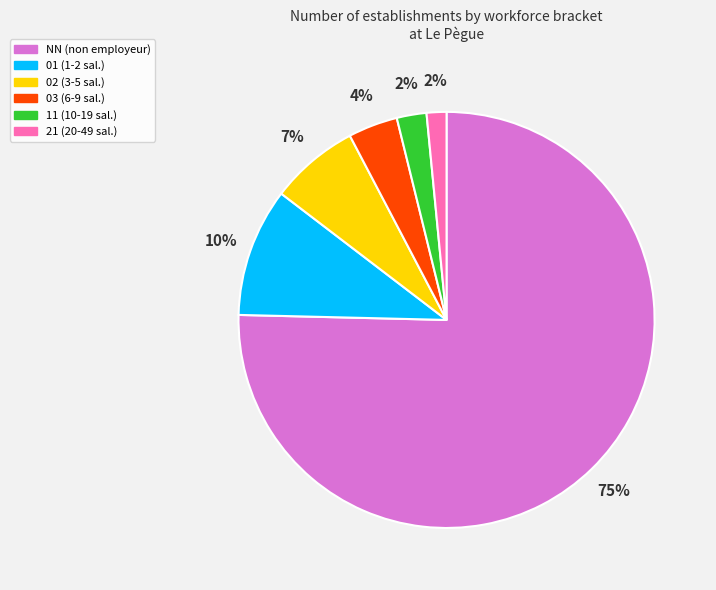

Between 03 and NN, which is larger?

NN